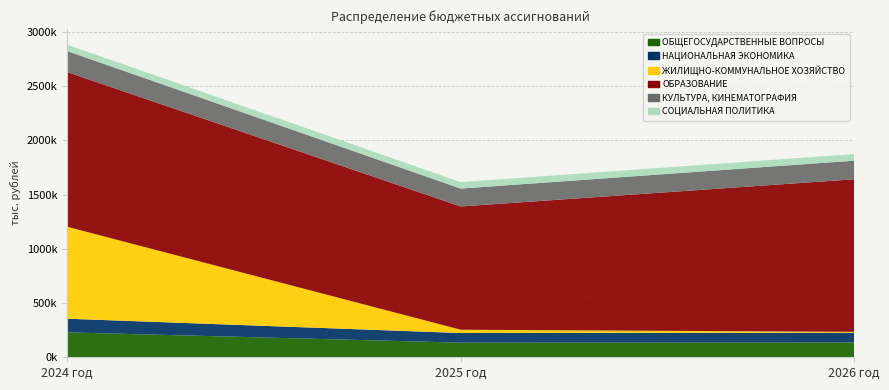

Reading left to right, extract all data points from this chart.

ОБЩЕГОСУДАРСТВЕННЫЕ ВОПРОСЫ: 229655.7	135066.2	136316.8
НАЦИОНАЛЬНАЯ ЭКОНОМИКА: 125827.7	88597.7	89756.7
ЖИЛИЩНО-КОММУНАЛЬНОЕ ХОЗЯЙСТВО: 847876.1	30387.8	8342.8
ОБРАЗОВАНИЕ: 1425469.8	1136256.4	1406639.9
КУЛЬТУРА, КИНЕМАТОГРАФИЯ: 194094.3	164913.8	171567.3
СОЦИАЛЬНАЯ ПОЛИТИКА: 59053.9	59674.9	60899.8